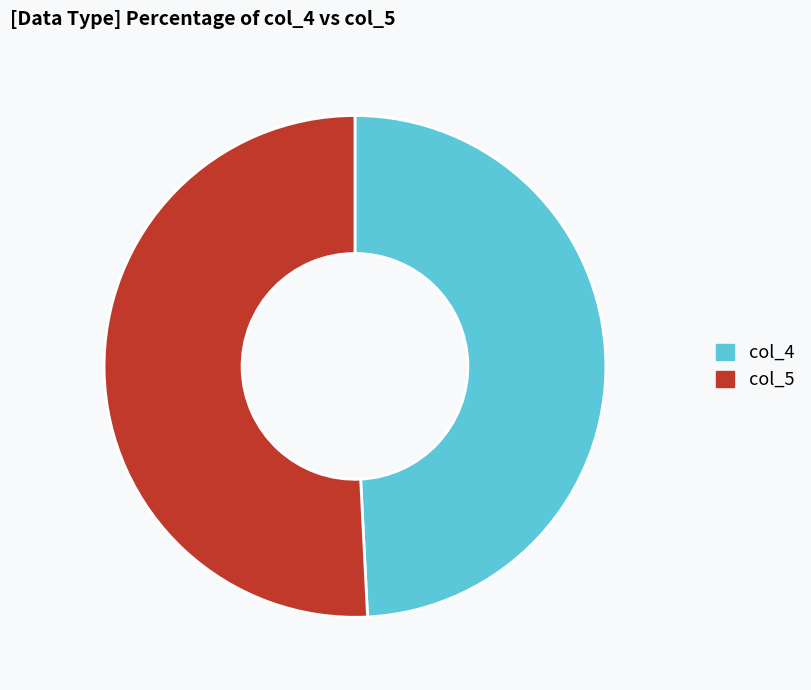

Rank the categories by value from lowest to highest.

col_4, col_5